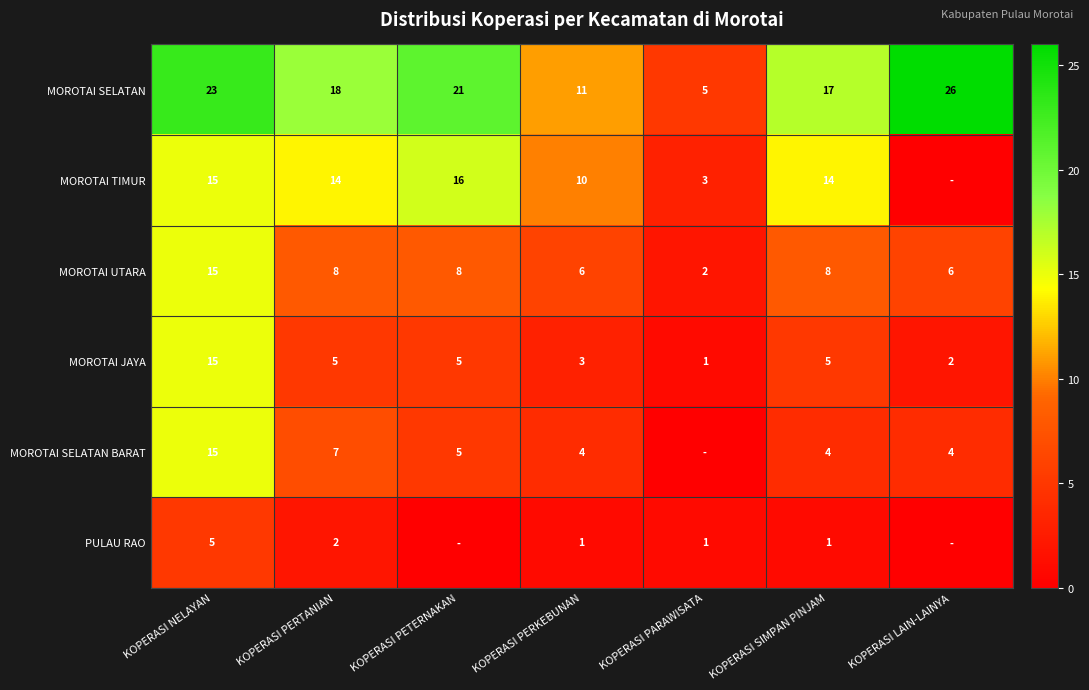

What is the approximate value of MOROTAI SELATAN at KOPERASI PERKEBUNAN, to the nearest 10?

10